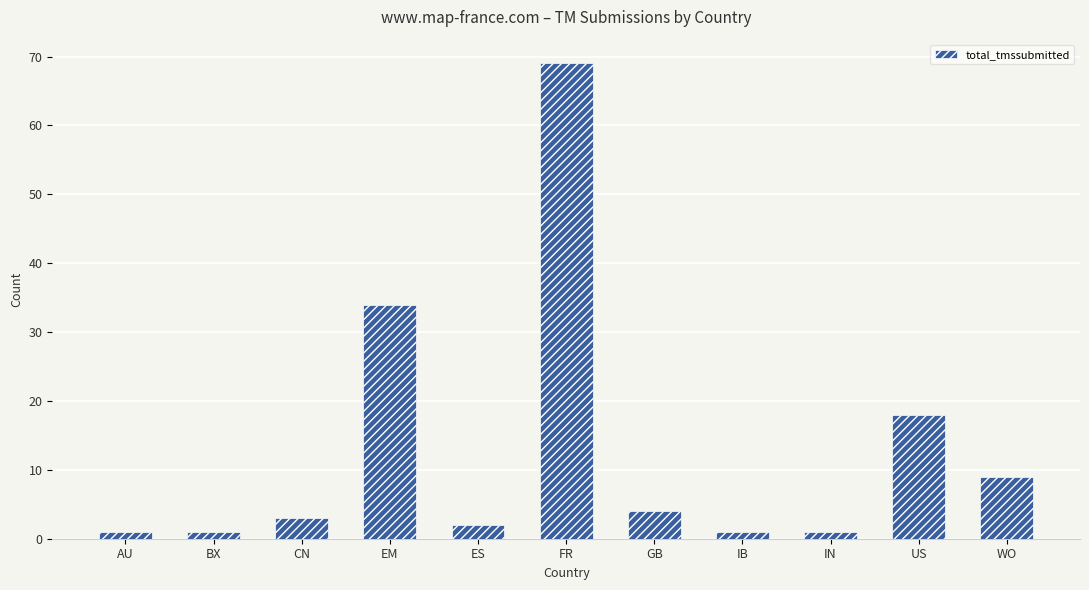

How many bars are there in total?

11